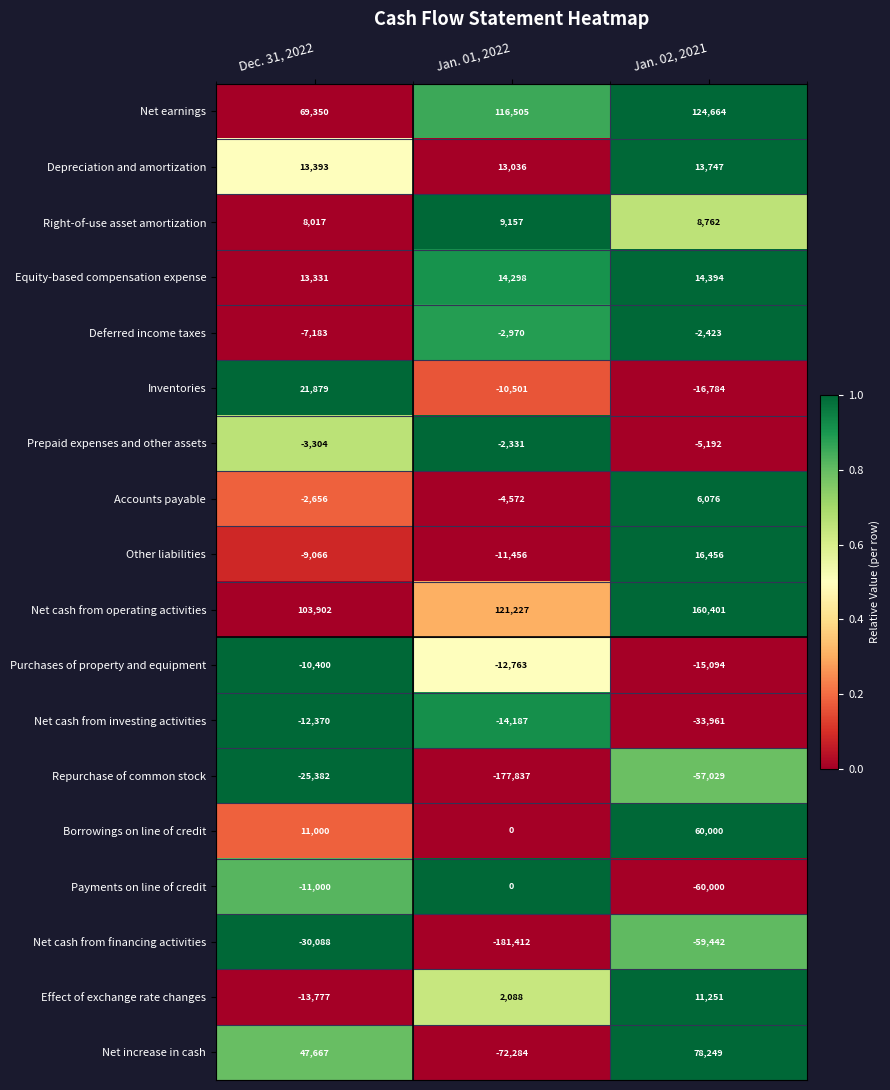

The Net cash from financing activities series shows -114880 at Jan. 01, 2022. True or false?

False